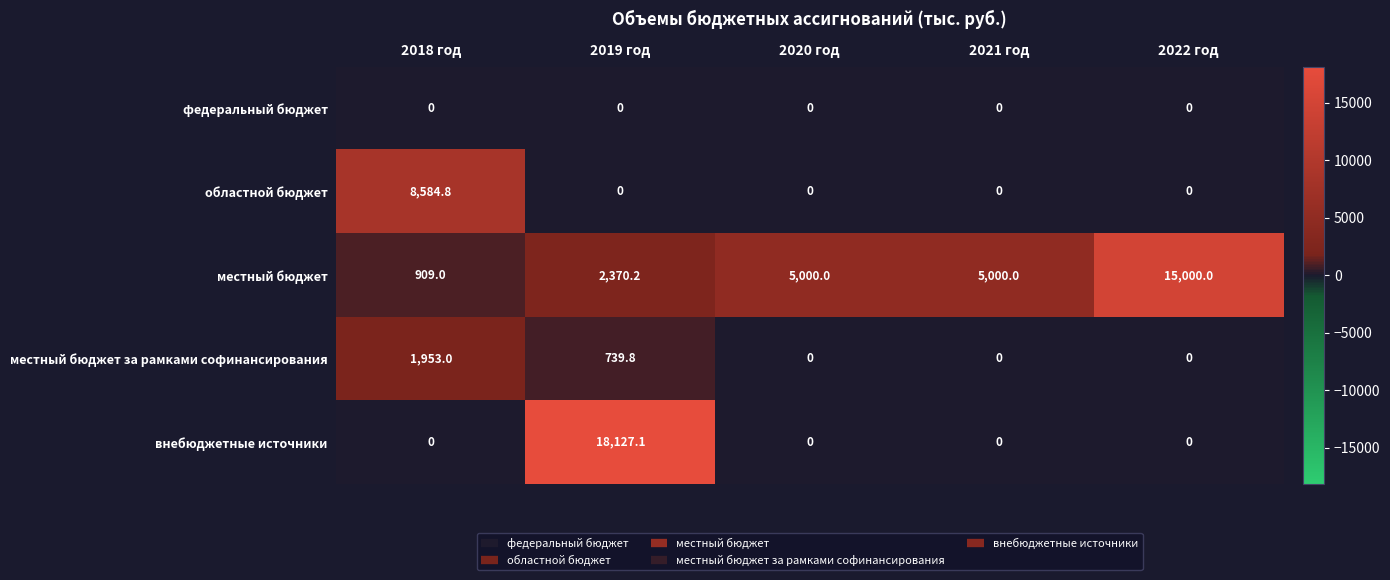

Reading left to right, transcribe all the data shown in this chart.

федеральный бюджет: 0.0	0.0	0.0	0.0	0.0
областной бюджет: 8584.8	0.0	0.0	0.0	0.0
местный бюджет: 909.0	2370.2	5000.0	5000.0	15000.0
местный бюджет за рамками софинансирования: 1953.0	739.8	0.0	0.0	0.0
внебюджетные источники: 0.0	18127.1	0.0	0.0	0.0